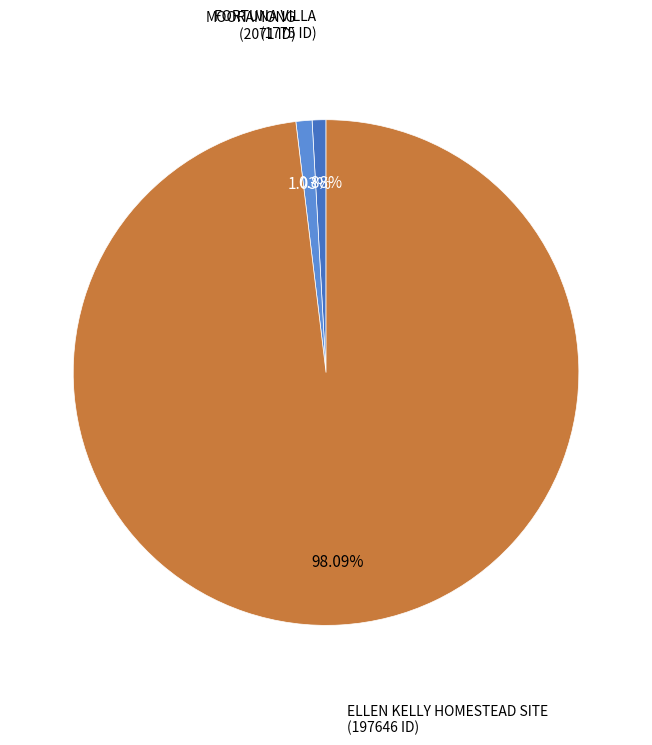

Between FORTUNA VILLA and ELLEN KELLY HOMESTEAD SITE, which is larger?

ELLEN KELLY HOMESTEAD SITE